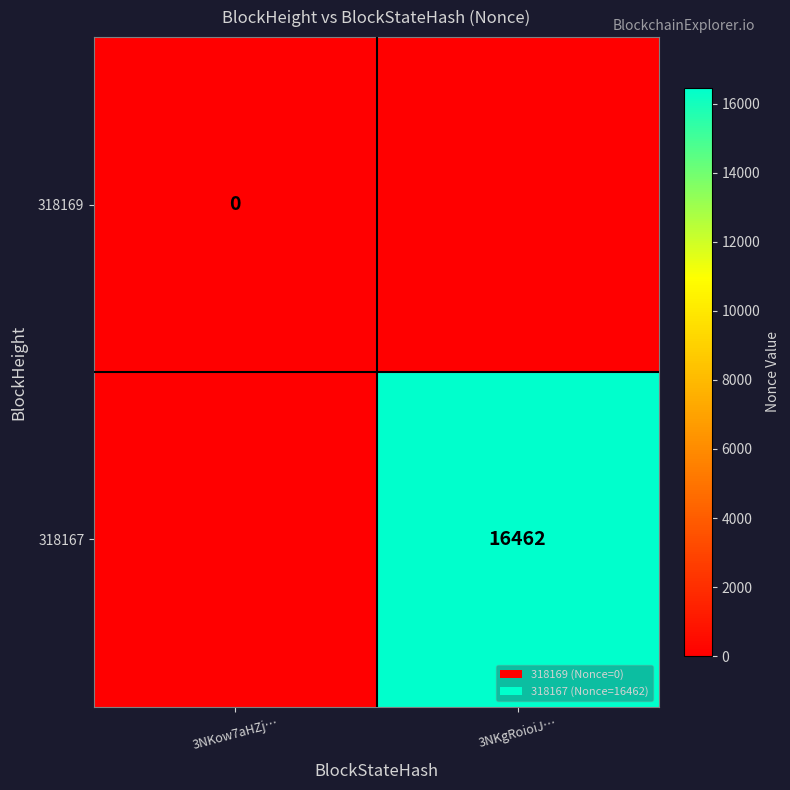

Which label corresponds to the largest value in the chart?

3NKgRoioiJ…